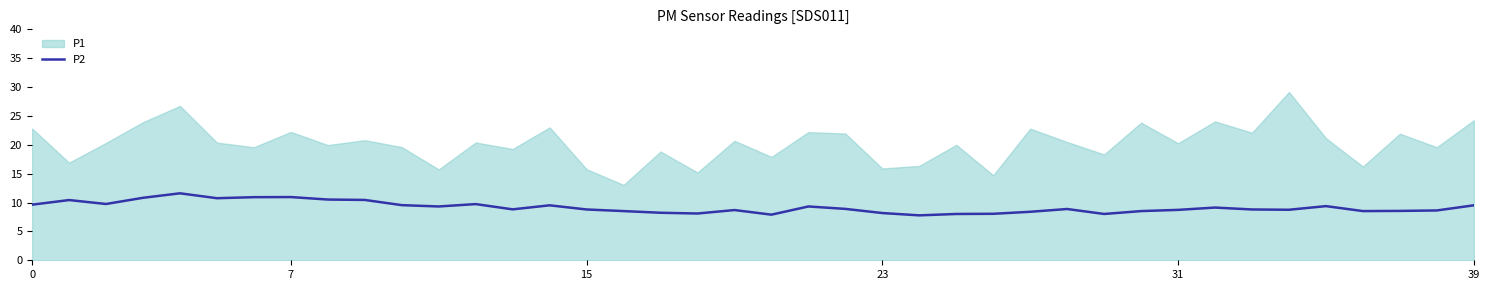

True or false: the data shows 2.4 at 39.

False